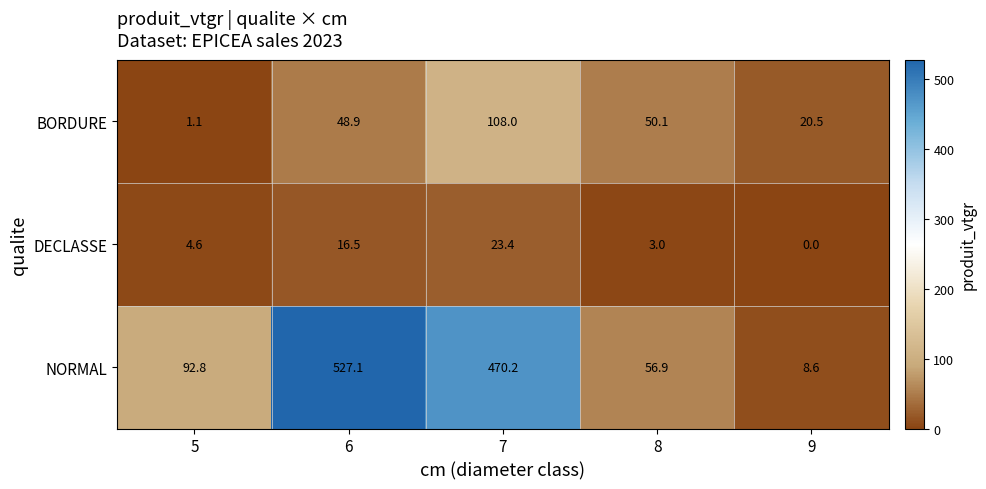

At which category is the sum across all series the highest?

7